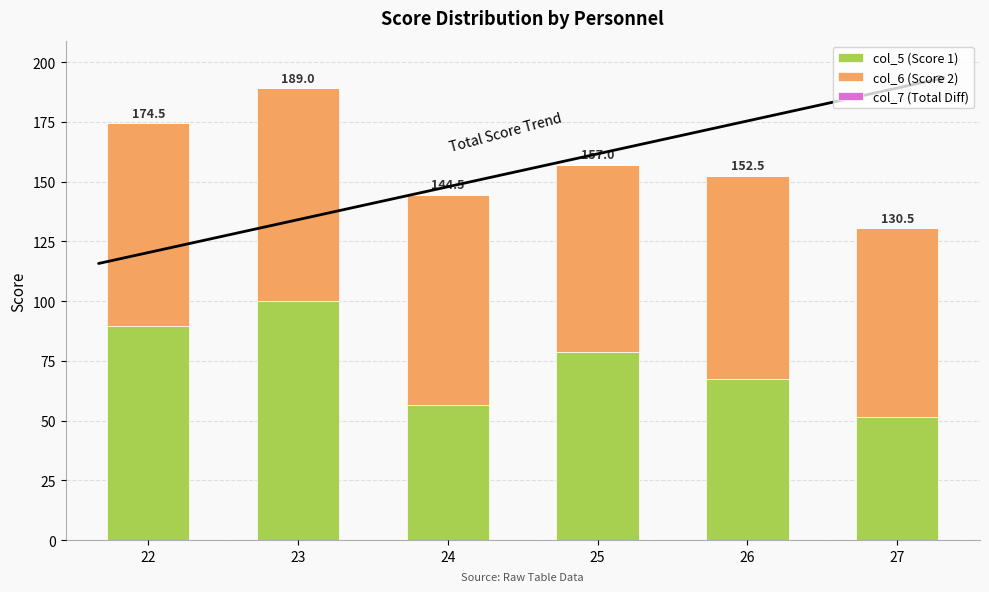

At which label does col_5 (Score 1) first exceed 78?

22